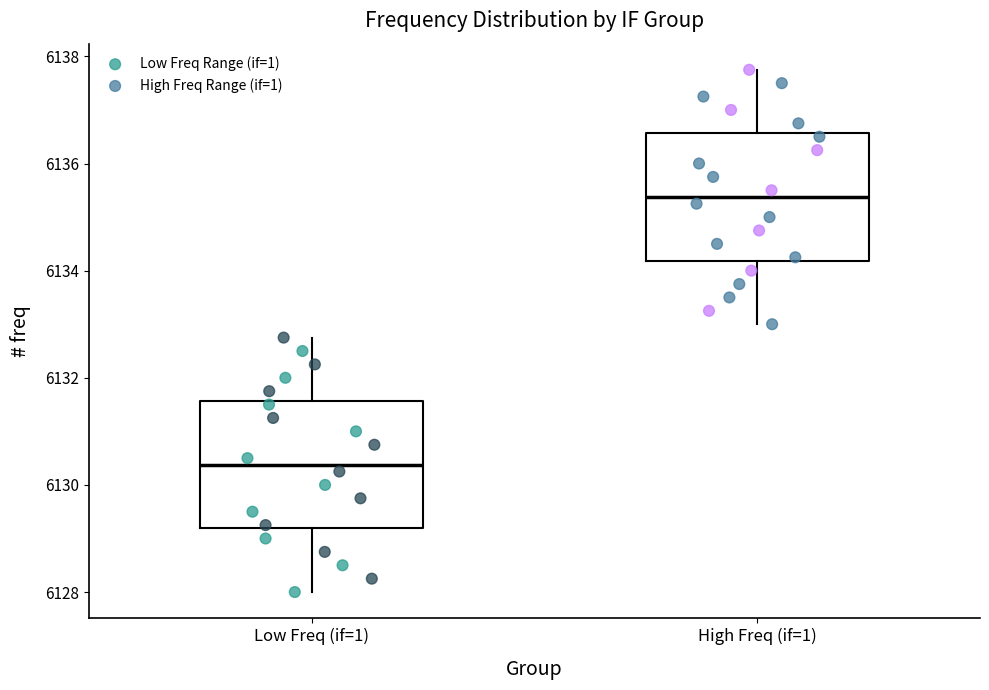

Reading left to right, read every box against the y-axis: the position of its median line, the range the box covers, and the ends of its whiskers. The values are not printed on the chart, so give them approximately, as read against the axis.

Low Freq (if=1): median 6130.4, box 6129.2 to 6131.6, whiskers 6128.0 to 6132.8
High Freq (if=1): median 6135.4, box 6134.2 to 6136.6, whiskers 6133.0 to 6137.8